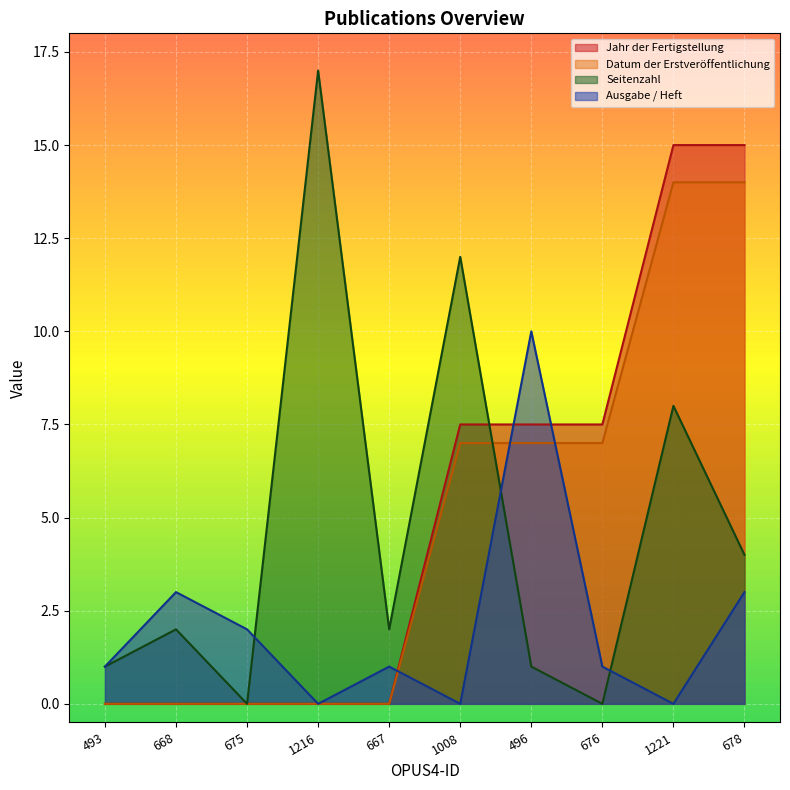

What is the sum of all Datum der Erstveröffentlichung values?

49.0